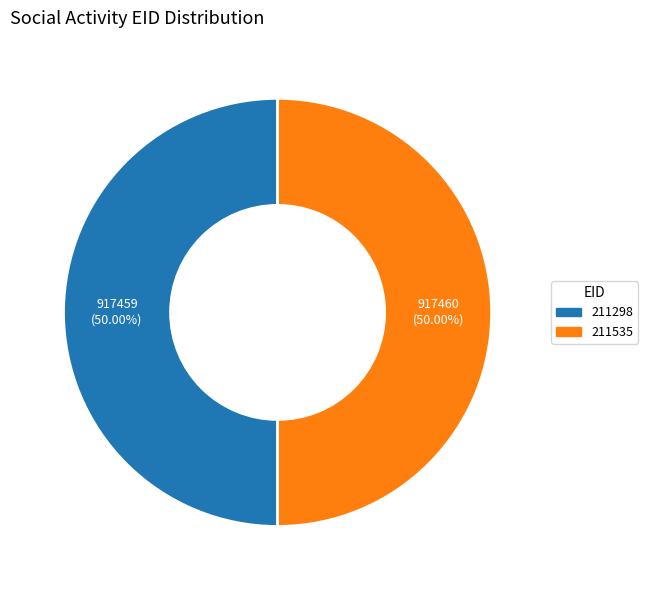

Combined, what portion of the pie is 211298 and 211535?

100.0%